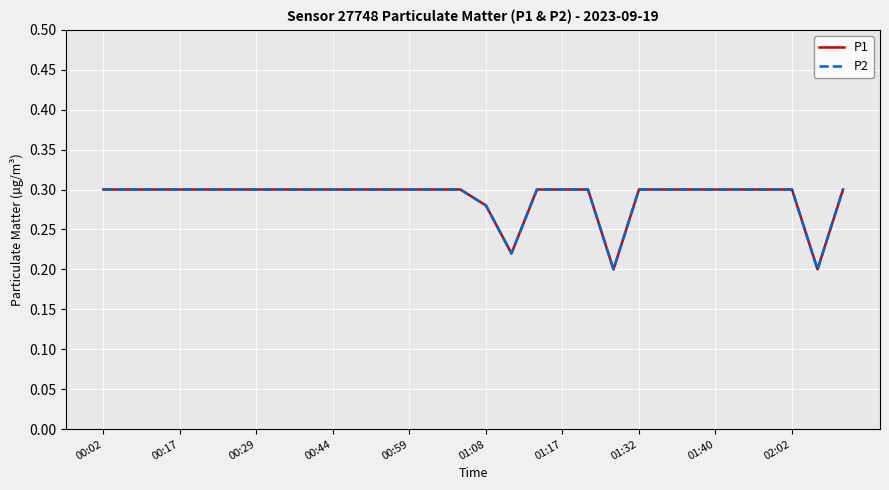

Where is the first local minimum for P1?

16